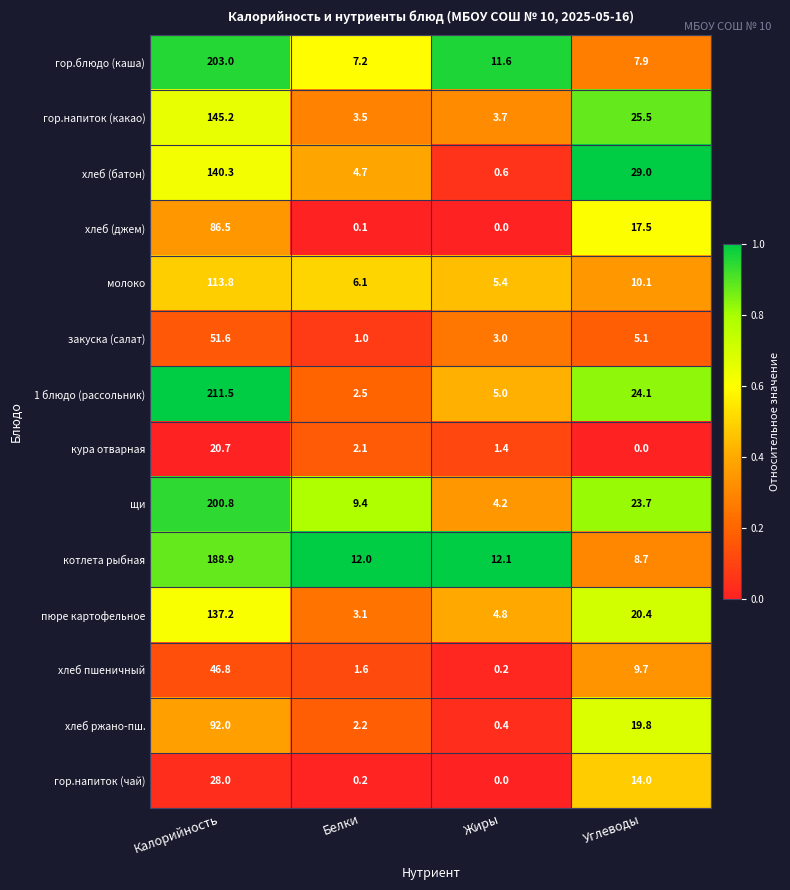

What is the difference between the maximum and minimum values in the котлета рыбная series?

180.2